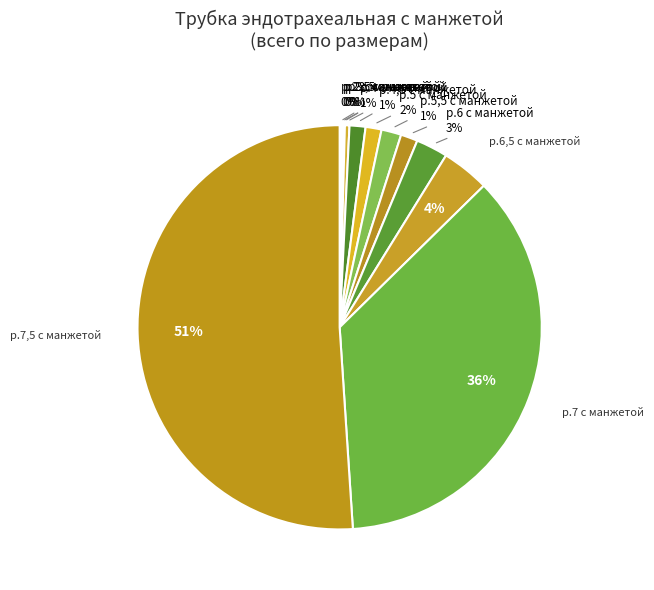

Count the number of slices in the pie.

12